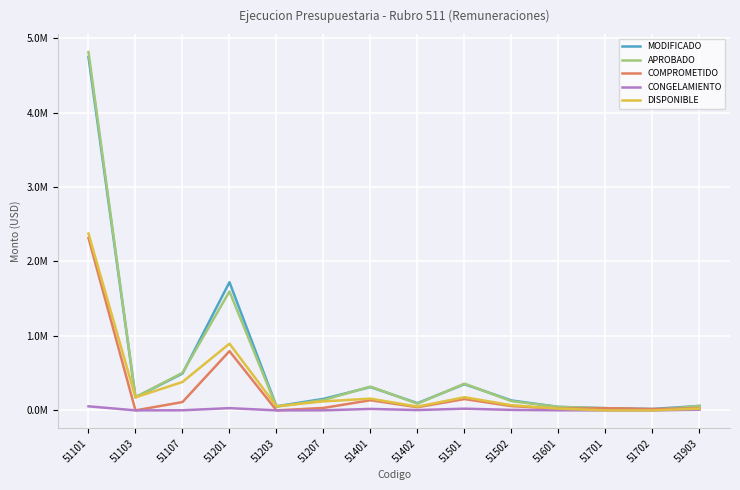

Rank the series at 51101 from highest to lowest value.

APROBADO, MODIFICADO, DISPONIBLE, COMPROMETIDO, CONGELAMIENTO